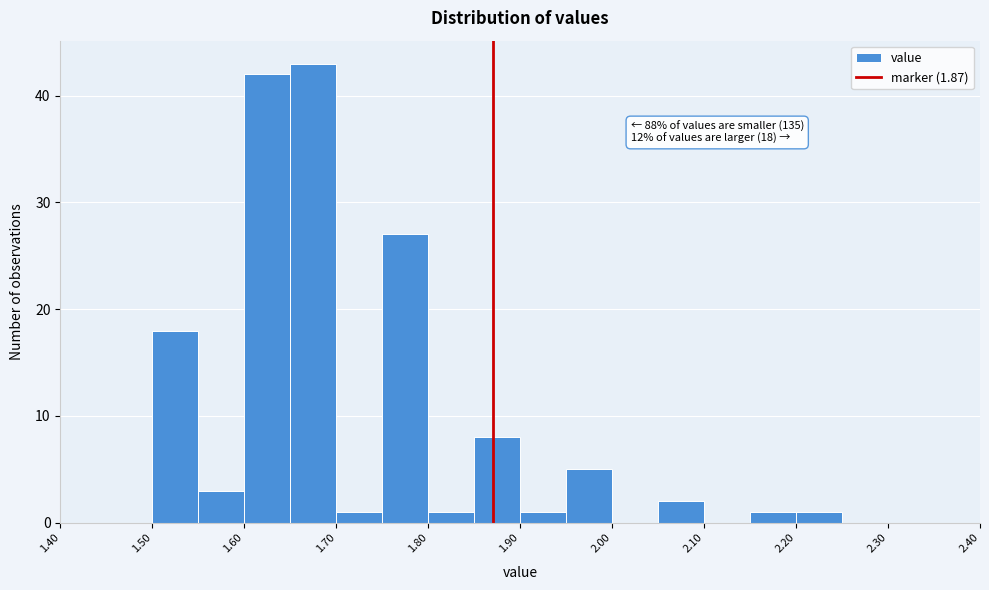

Which range on the x-axis has the tallest bar?

1.65 to 1.70